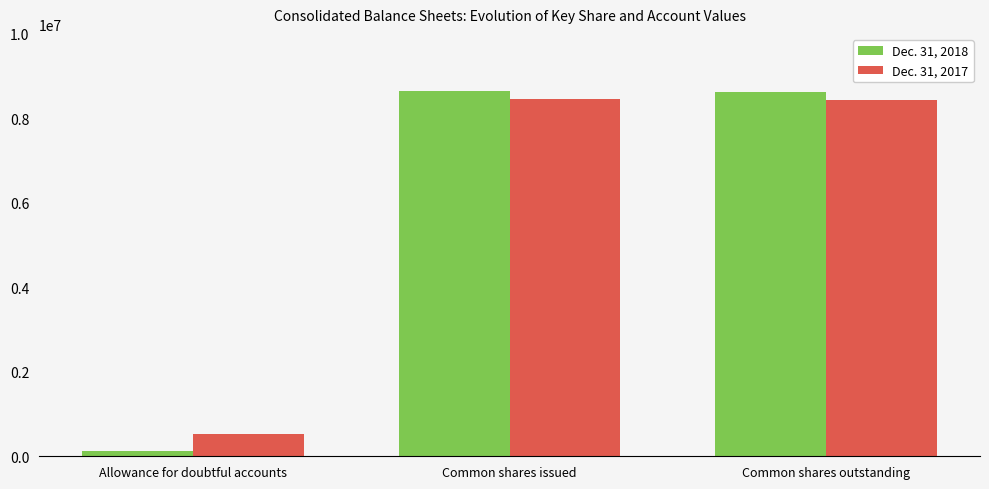

What are all the series names shown in the legend?

Dec. 31, 2018, Dec. 31, 2017